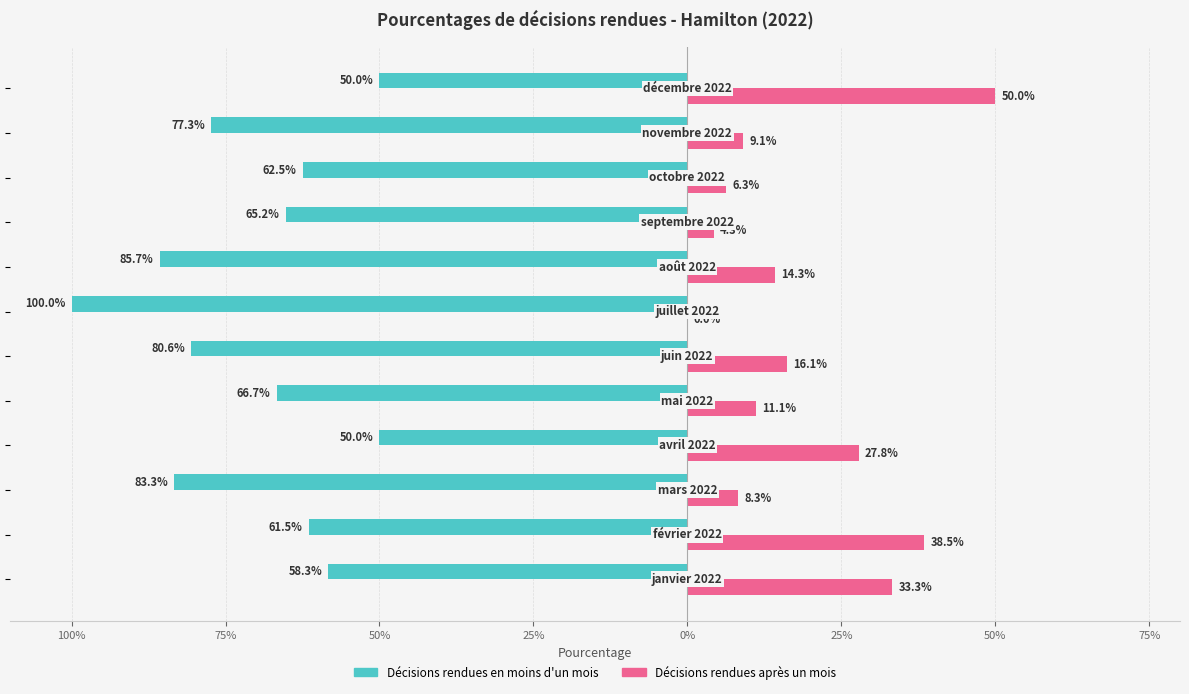

What are all the series names shown in the legend?

Décisions rendues en moins d'un mois, Décisions rendues après un mois